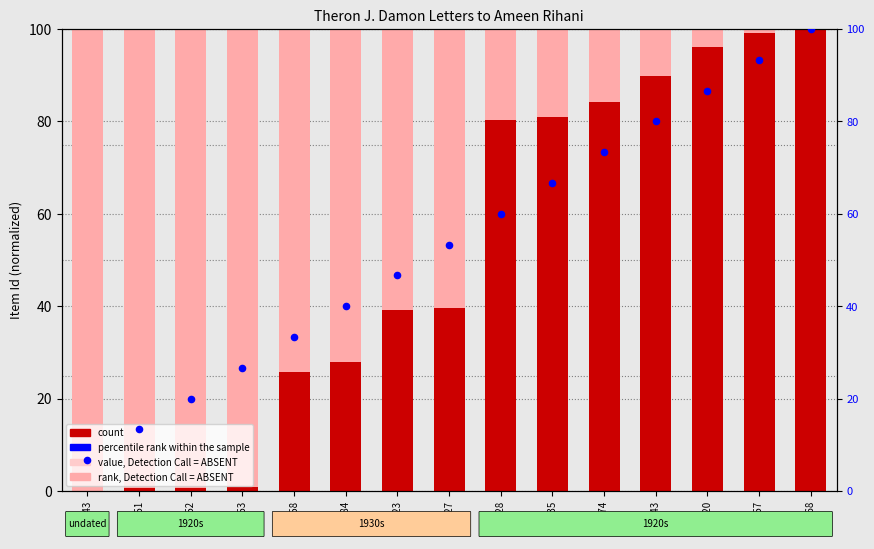

What are all the series names shown in the legend?

rank, Detection Call = ABSENT, count, percentile rank within the sample